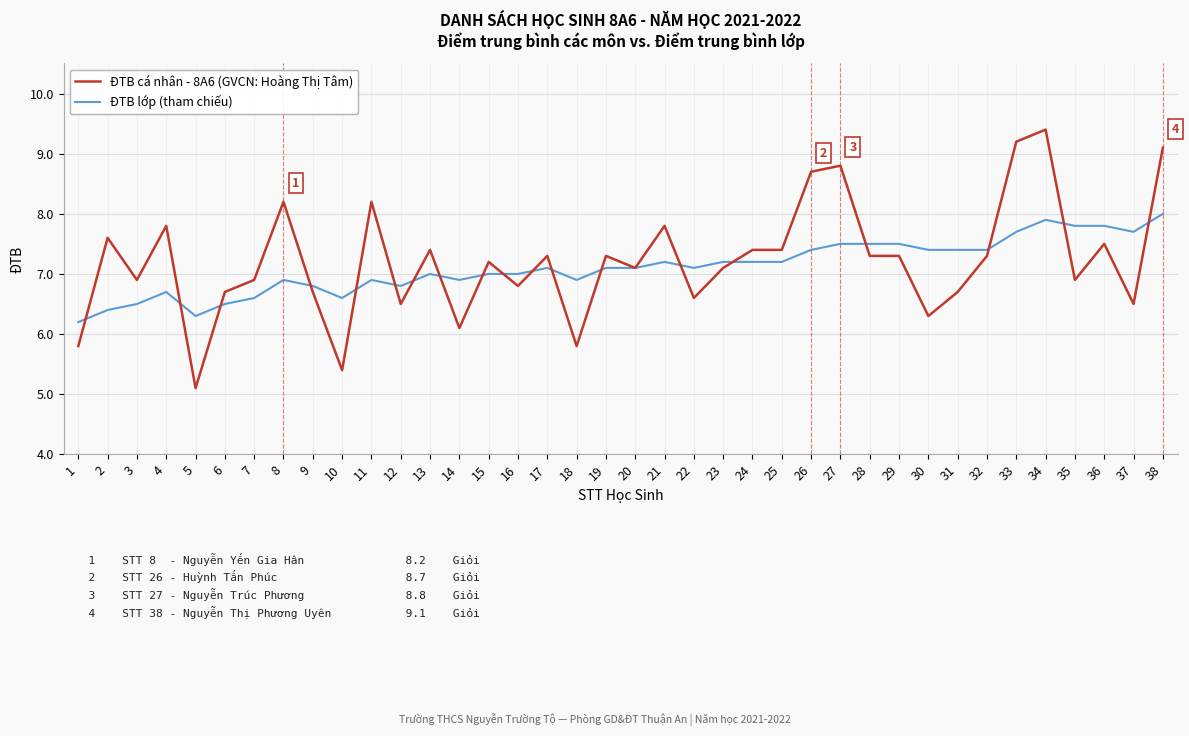

Where is the first local maximum for ĐTB cá nhân - 8A6 (GVCN: Hoàng Thị Tâm)?

2